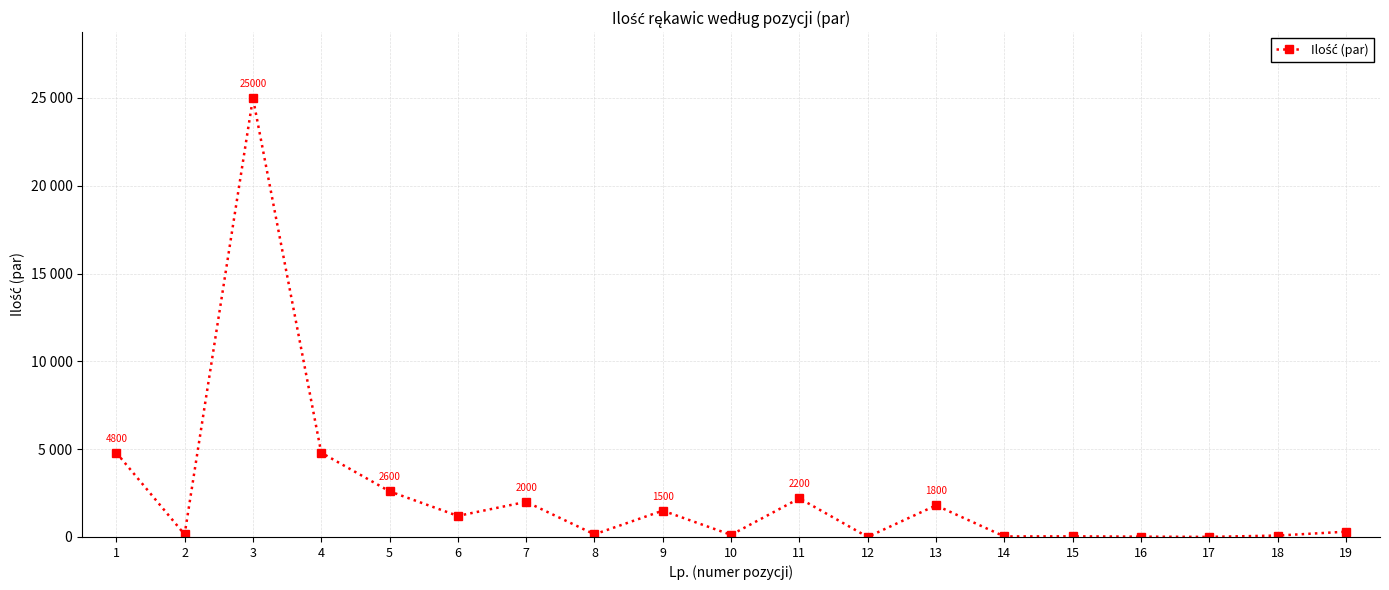

The chart shows a value of 36 at 15. True or false?

True